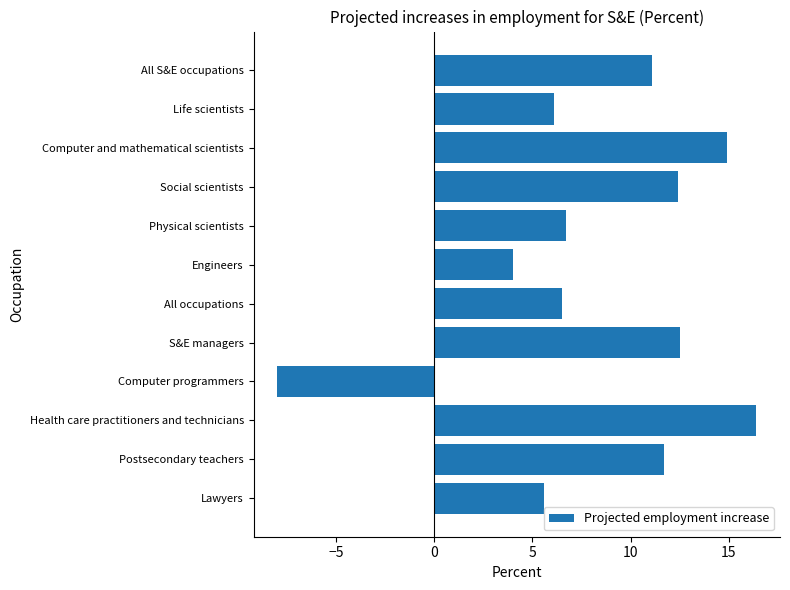

What is the difference between the second highest and minimum values?

22.9